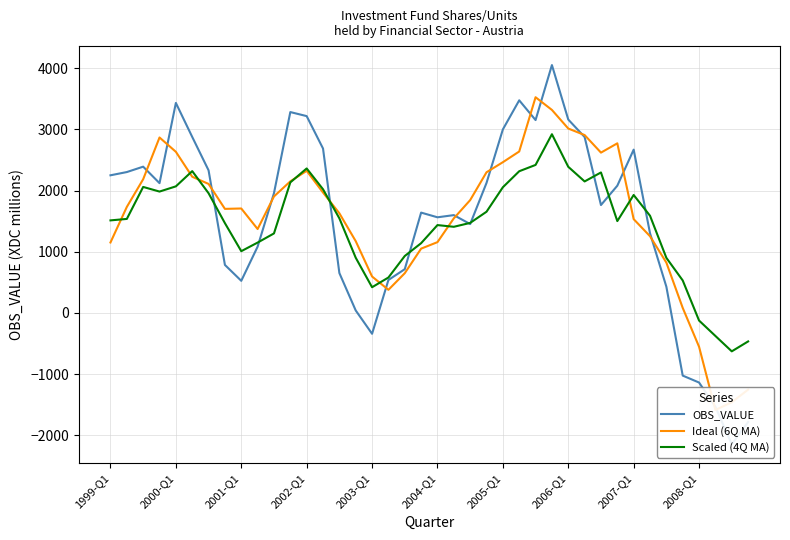

What is the maximum value for Scaled (4Q MA)?

2920.1